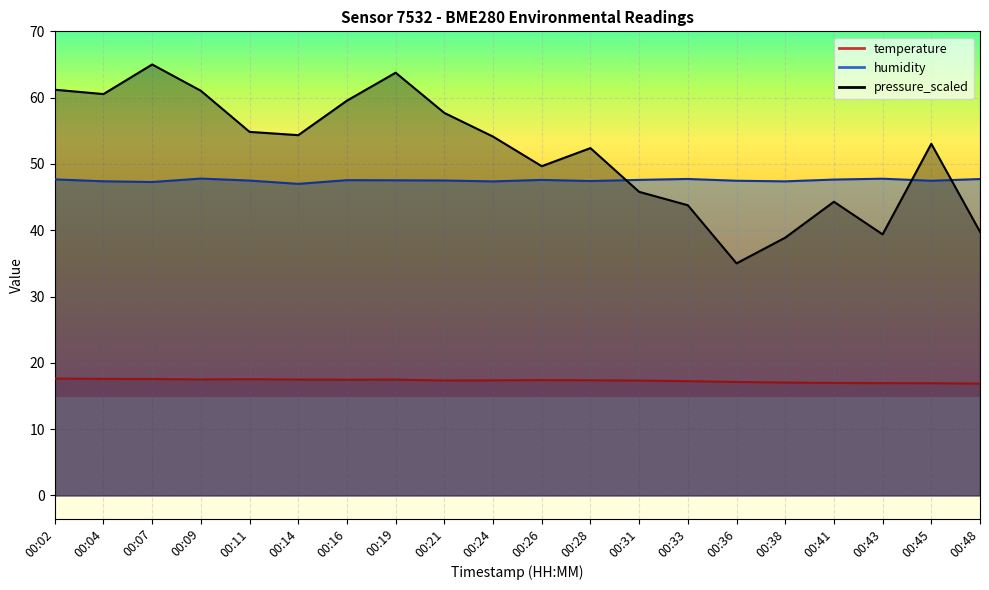

What is the greatest value displayed?

65.0